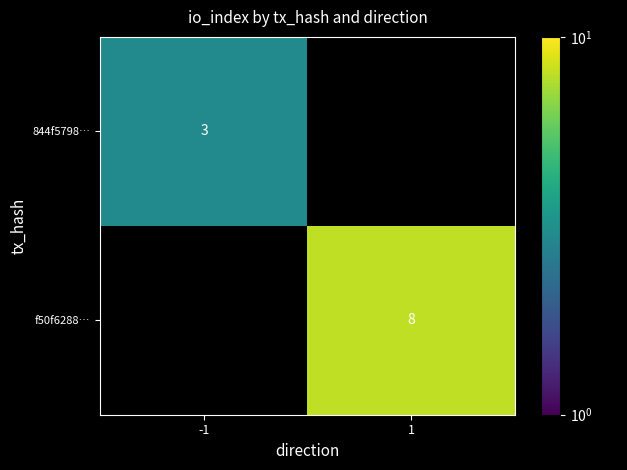

Between 1 and -1, which is larger?

-1